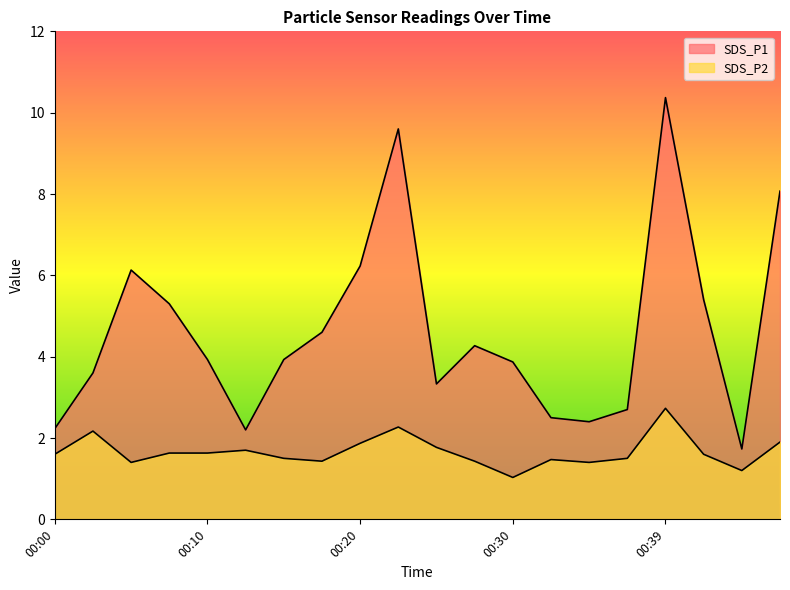

At how many categories does at least one series exceed 8?

3